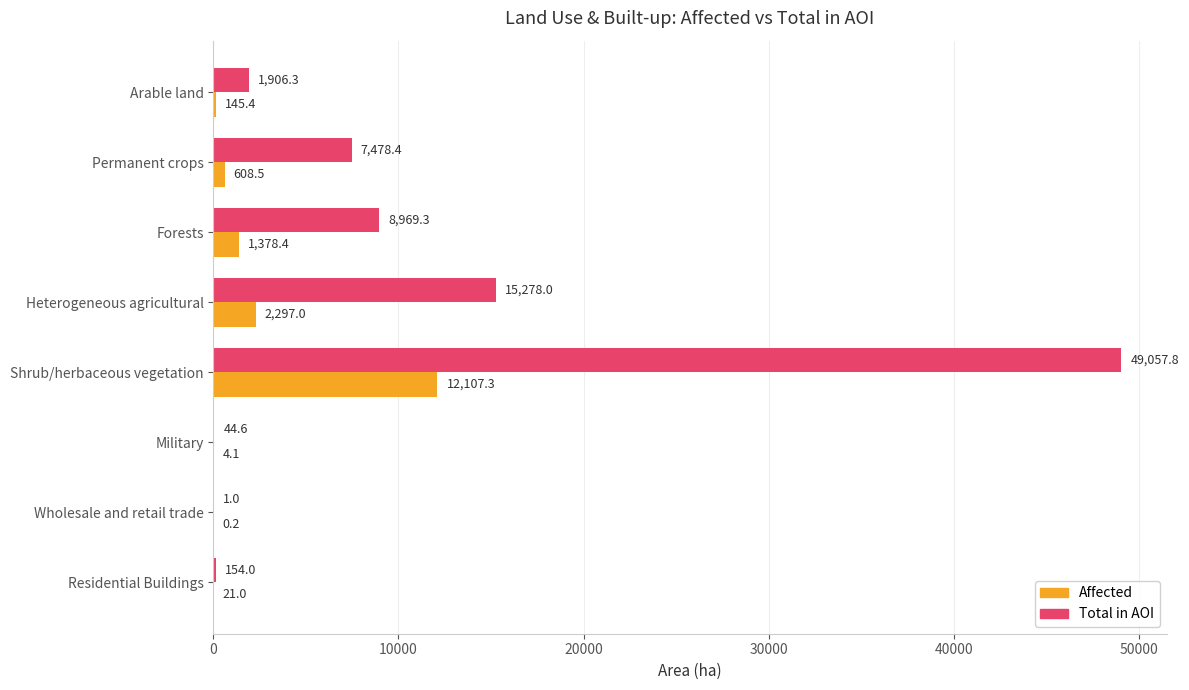

Between Residential Buildings and Heterogeneous agricultural, which series saw the biggest shift?

Total in AOI